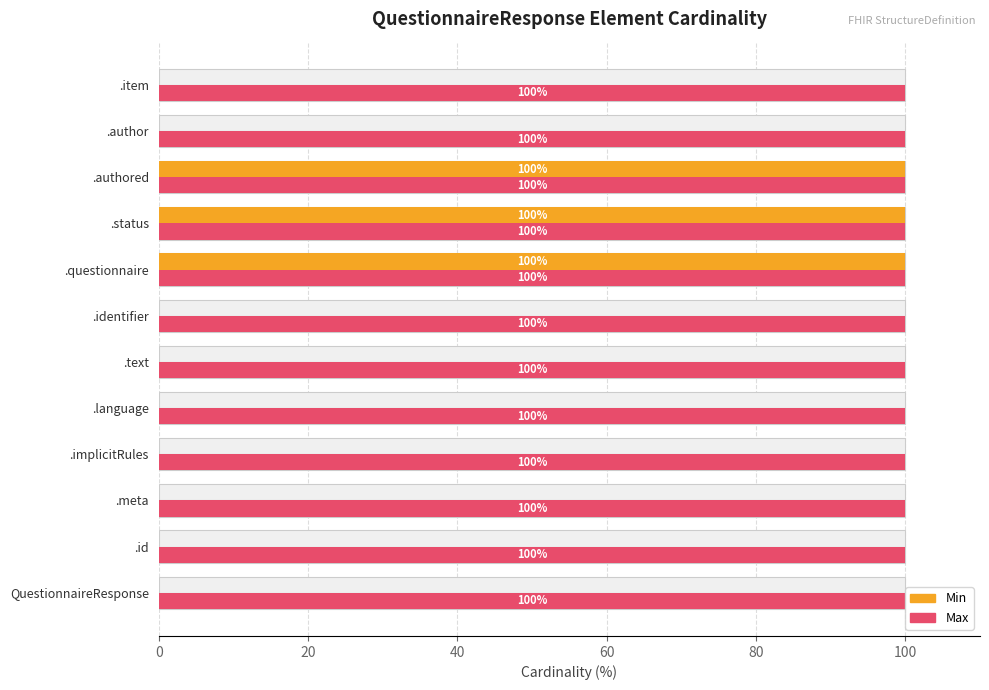

Does the chart contain stacked bars?

No